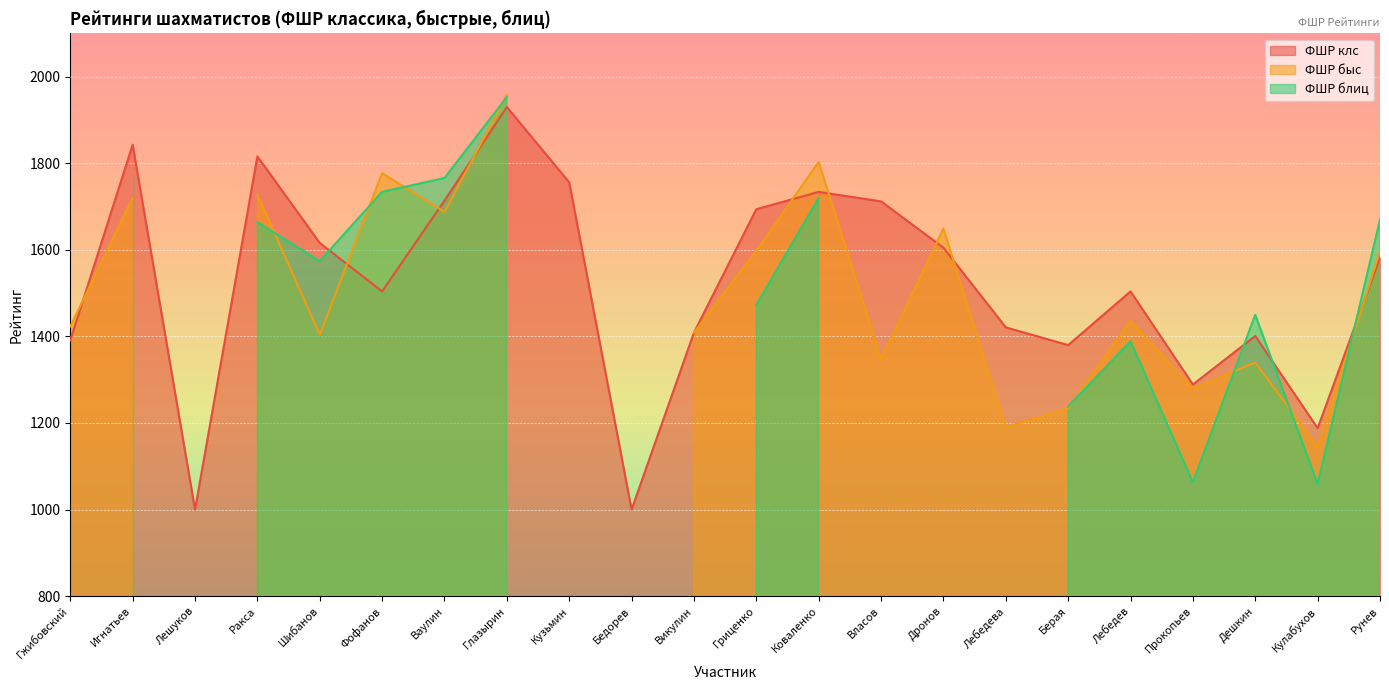

Which category has the highest value across all series?

Глазырин